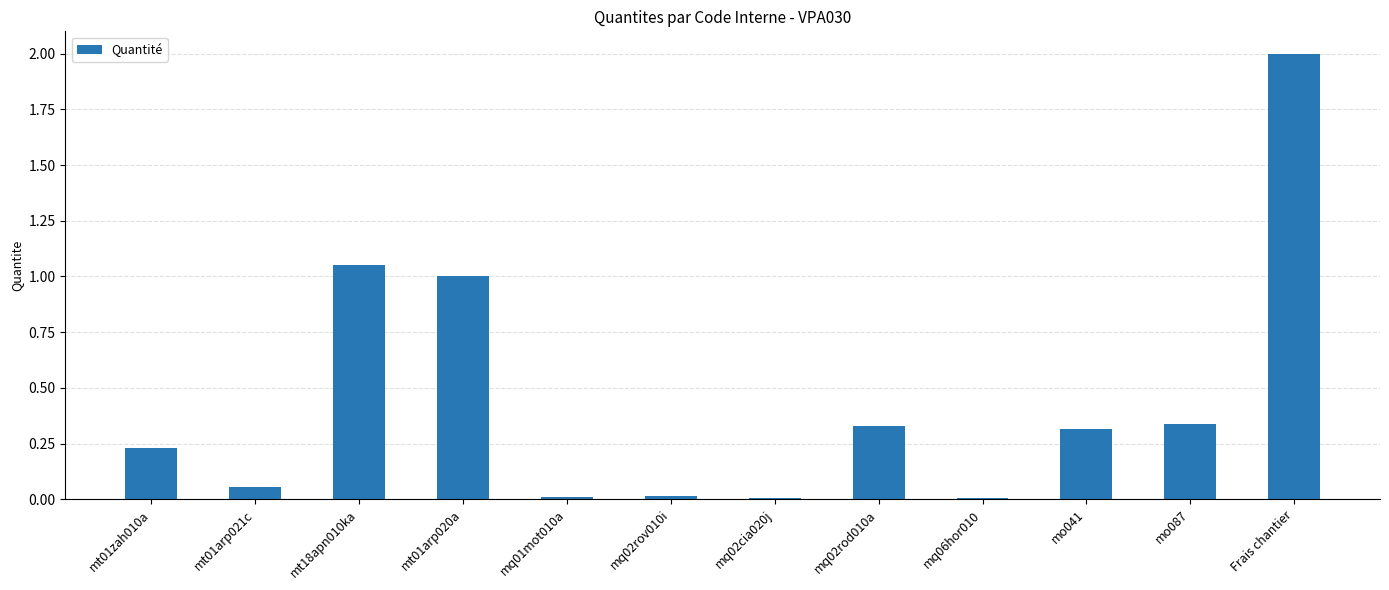

Does the chart contain stacked bars?

No